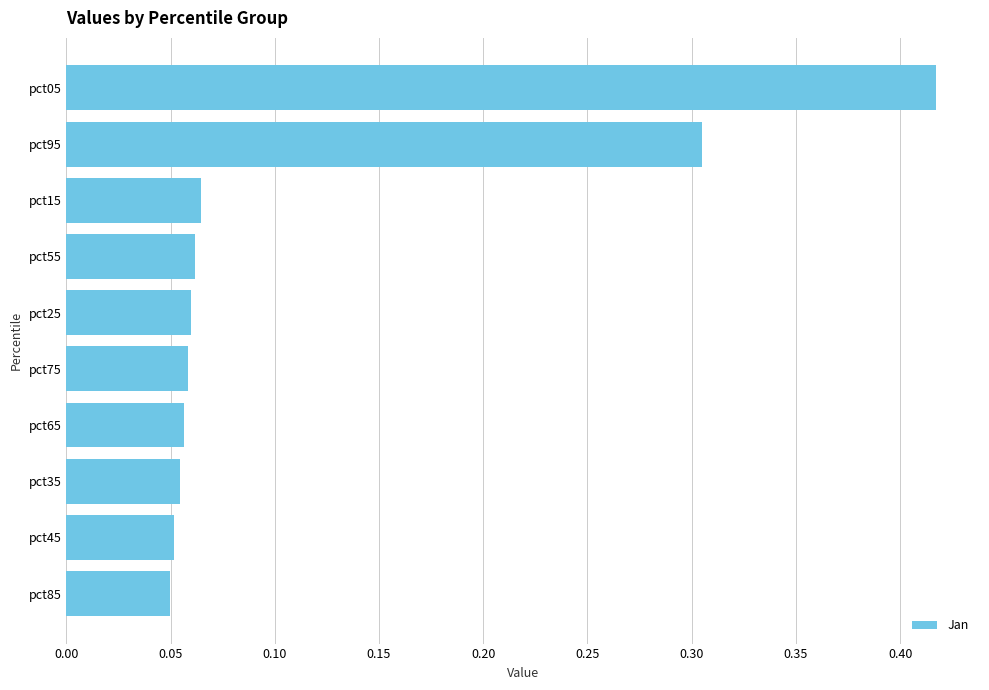

Between pct15 and pct85, which is larger?

pct15